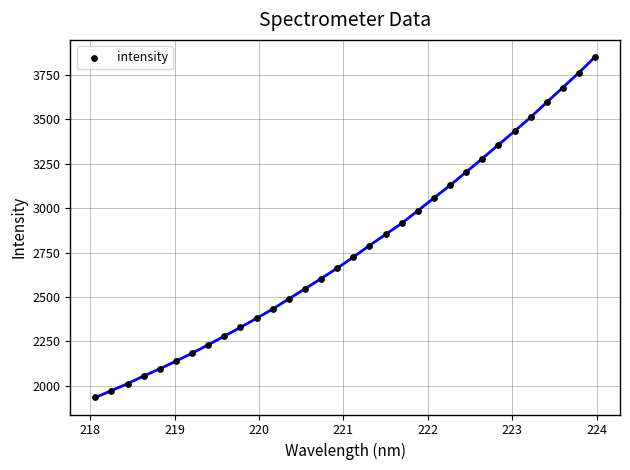

What is the range of X values (max minus min)?

5.9